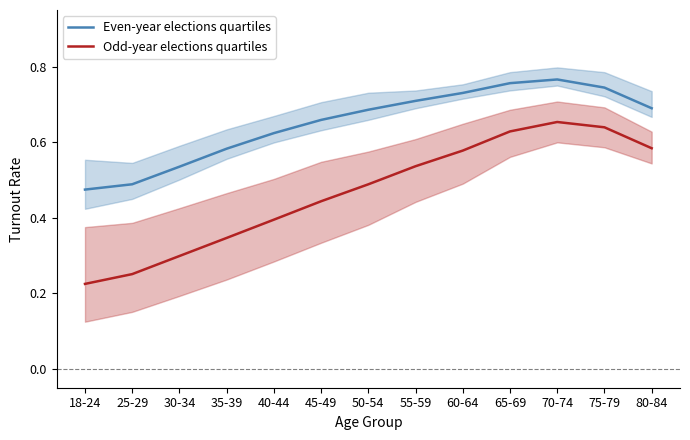

True or false: Even-year elections quartiles has more than 2 points higher than both neighbors.

False